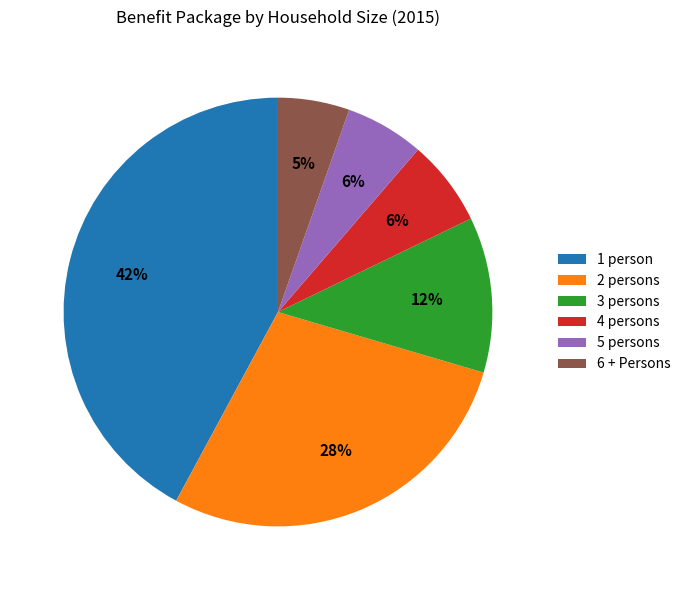

Is the sum of 1 person and 4 persons greater than half?

No